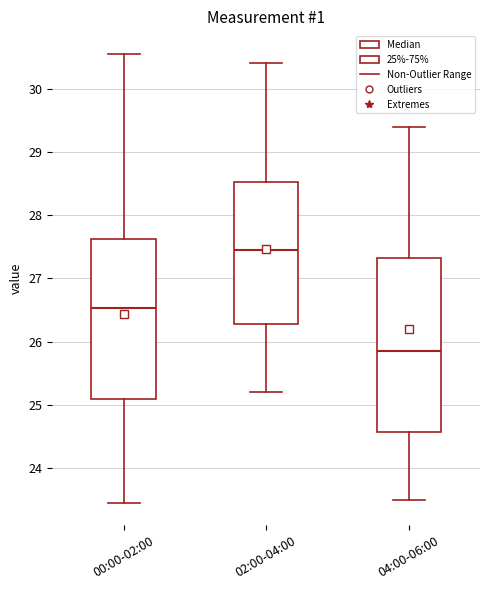

Where does the upper whisker of the box for 04:00-06:00 end on the y-axis? The values are not printed on the chart, so give them approximately, as read against the axis.

29.4